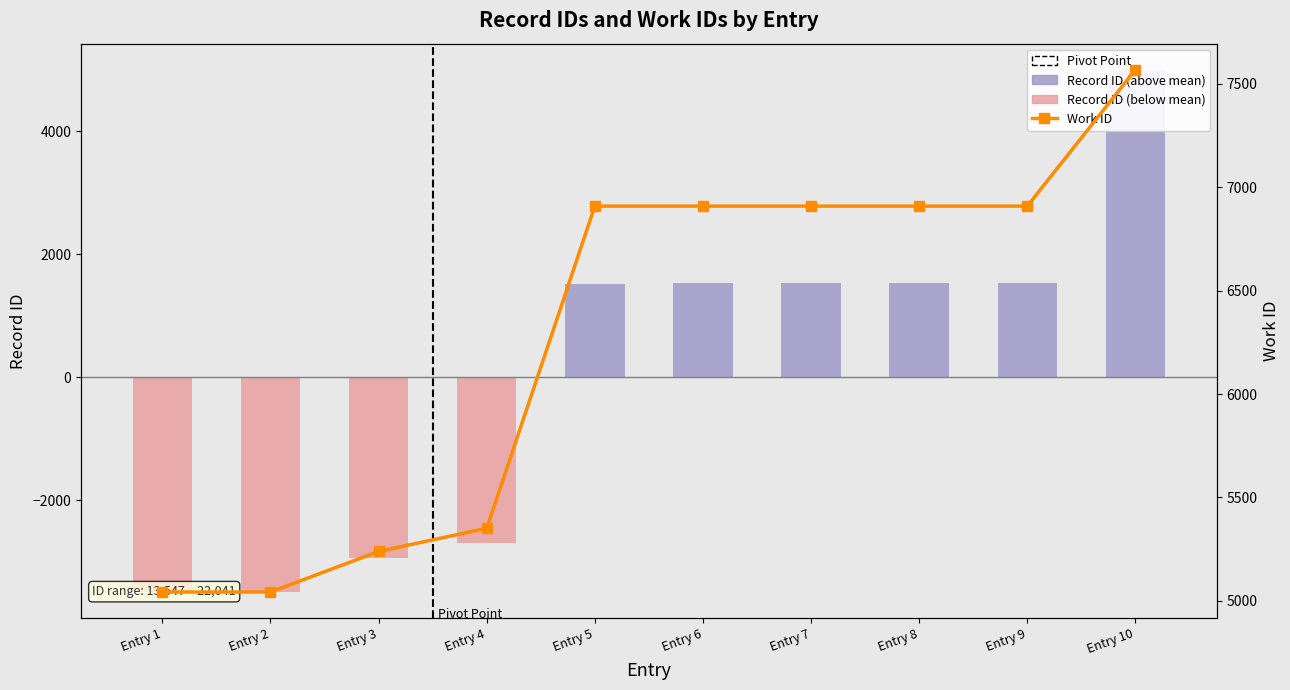

Rank the series by their maximum value, from lowest to highest.

Record ID (adjusted), Work ID